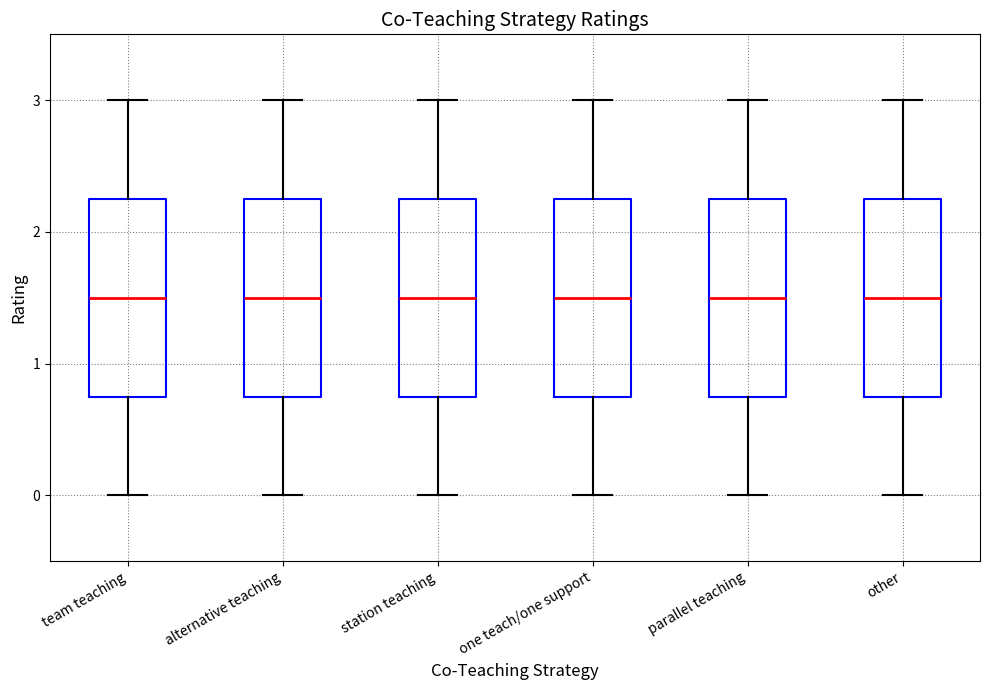

Where does the upper whisker of the box for station teaching end on the y-axis? The values are not printed on the chart, so give them approximately, as read against the axis.

3.0